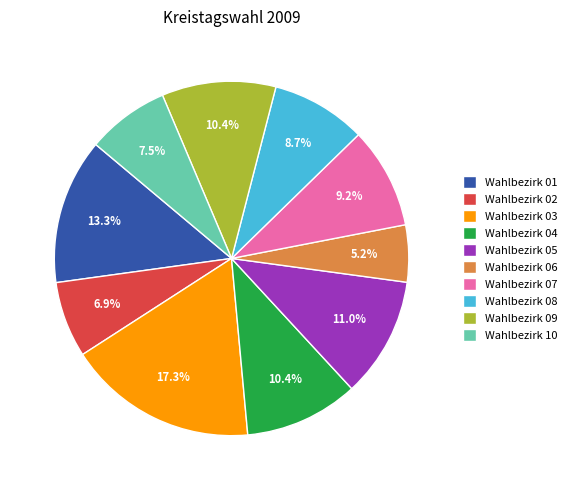

Is it true that Wahlbezirk 05 is 11% of the pie?

True